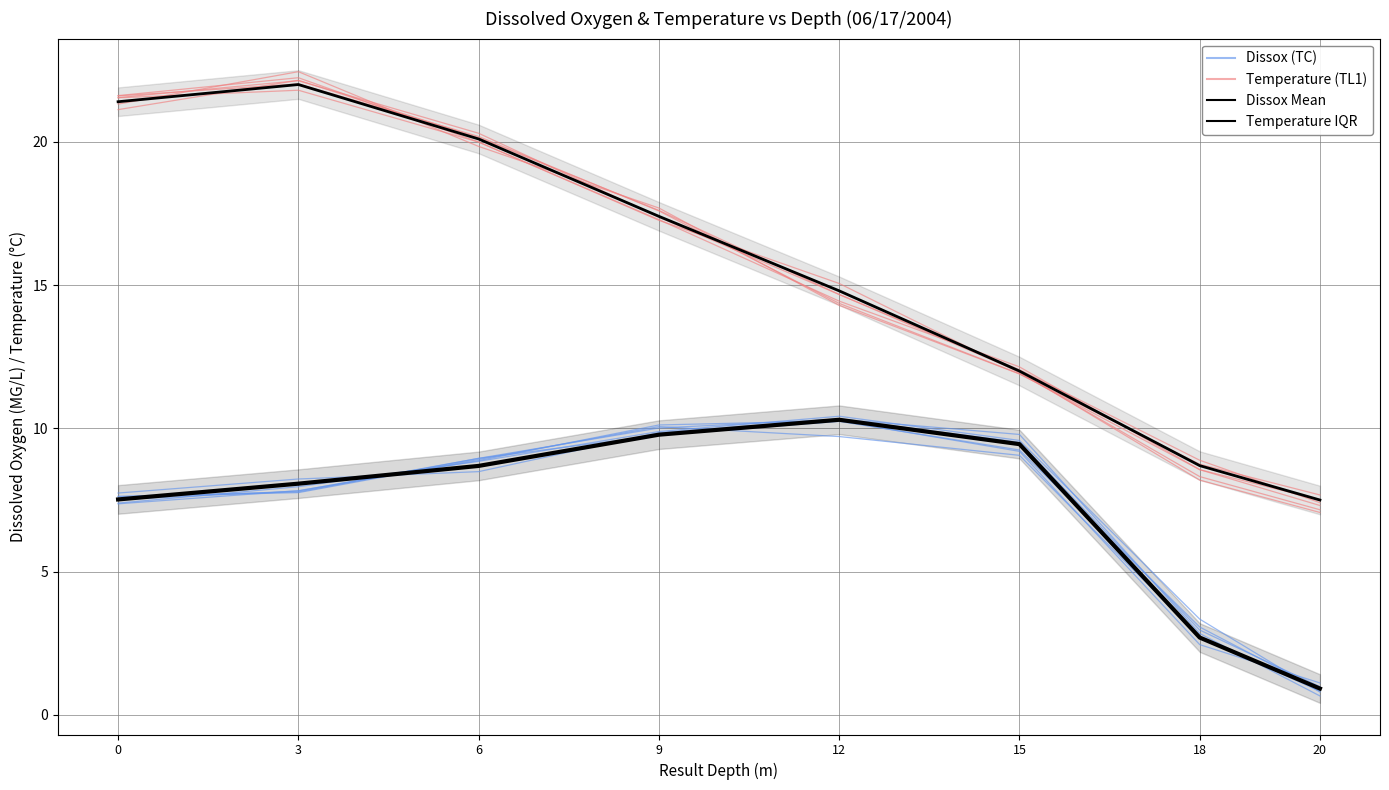

At 20, list the series in order from largest to smallest.

Temperature IQR, Temperature (TL1), Dissox Mean, Dissox (TC)